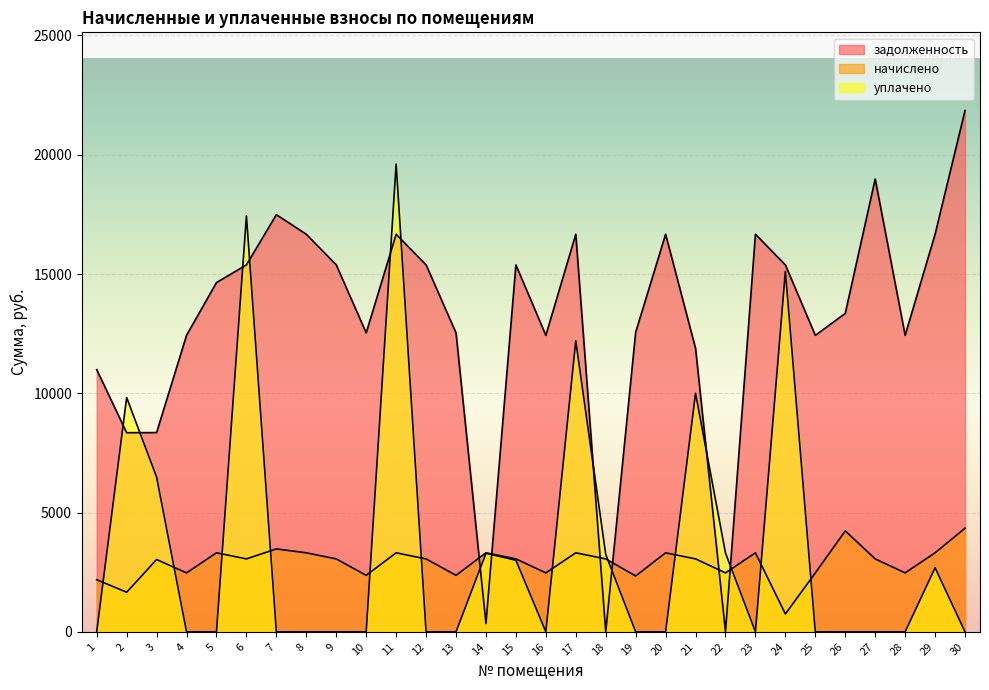

The value of начислено at 18 is 3056.7. True or false?

True